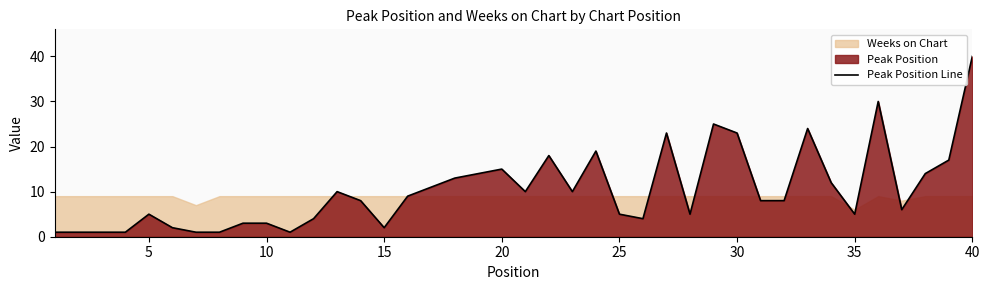

The value of Peak Position Line at 5 is 5. True or false?

True